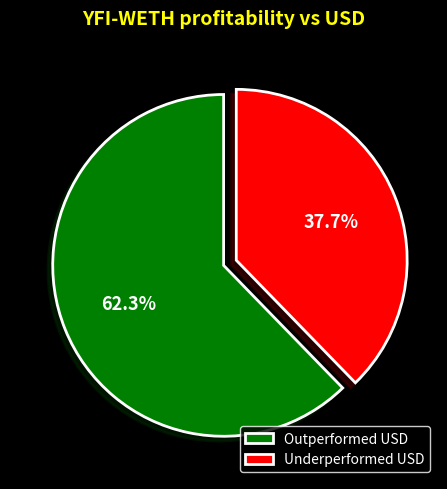

Between Underperformed USD and Outperformed USD, which is larger?

Outperformed USD